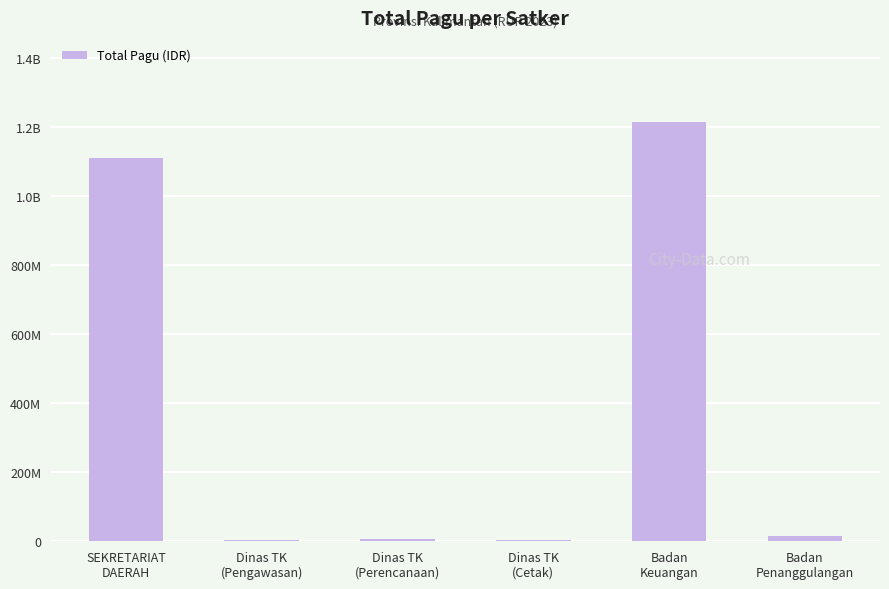

Are the bars horizontal?

No